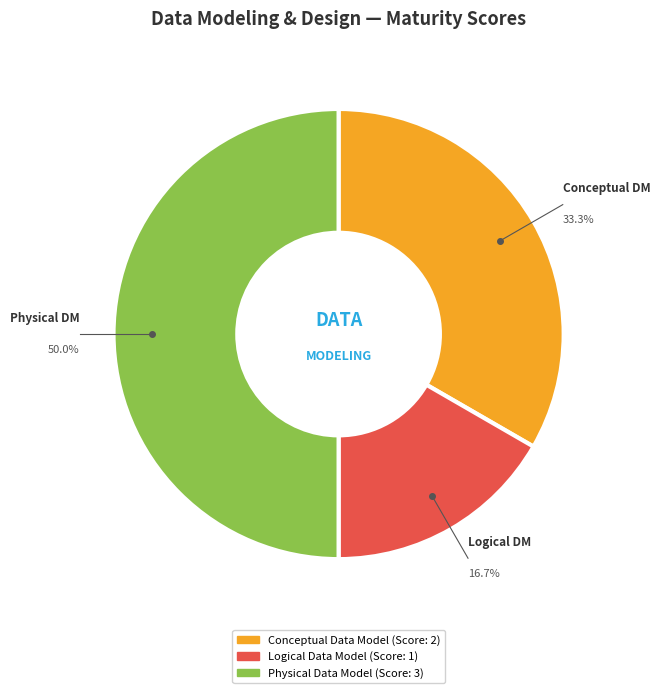

Is Conceptual Data Model the majority of the pie?

No